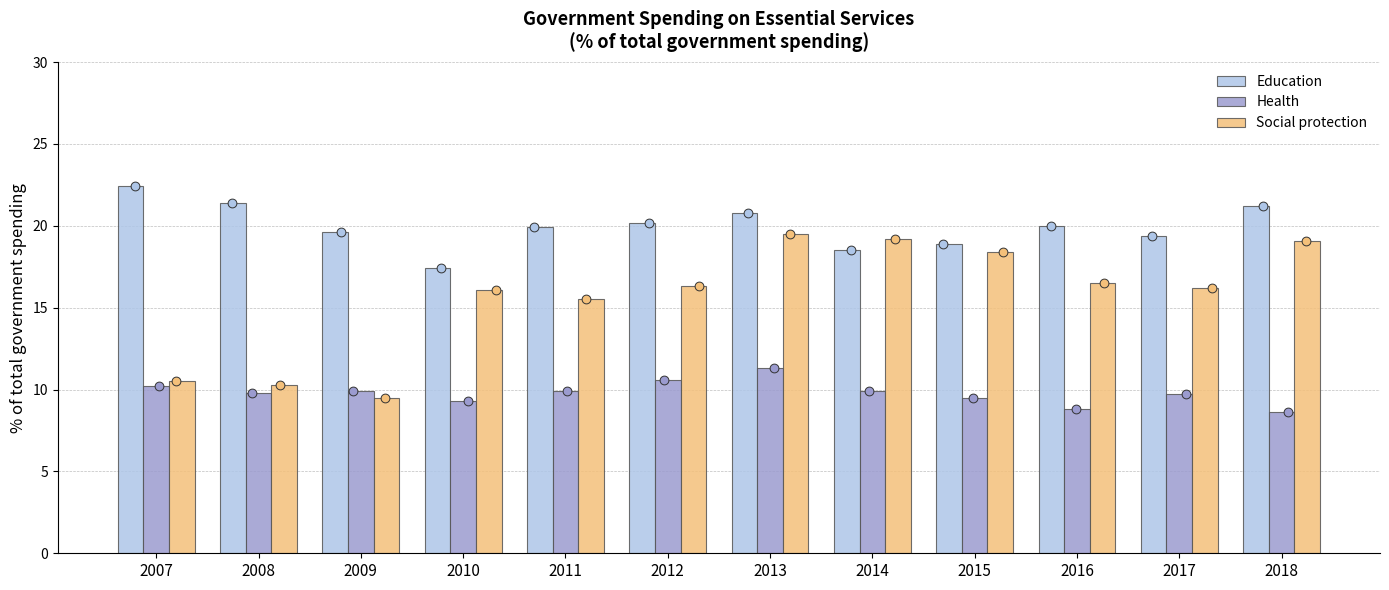

Which series reaches the minimum Y coordinate?

Health